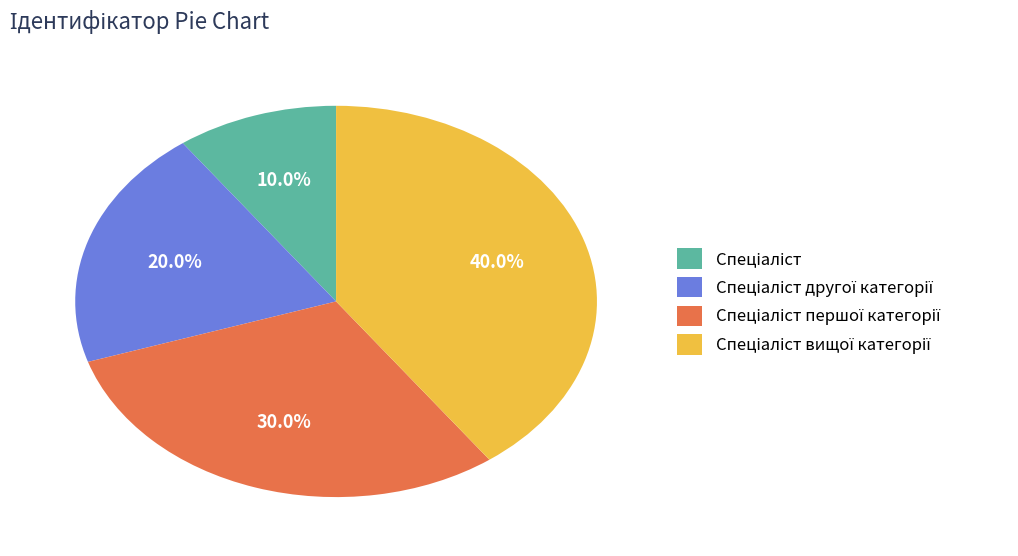

Is there a majority slice in this chart?

No